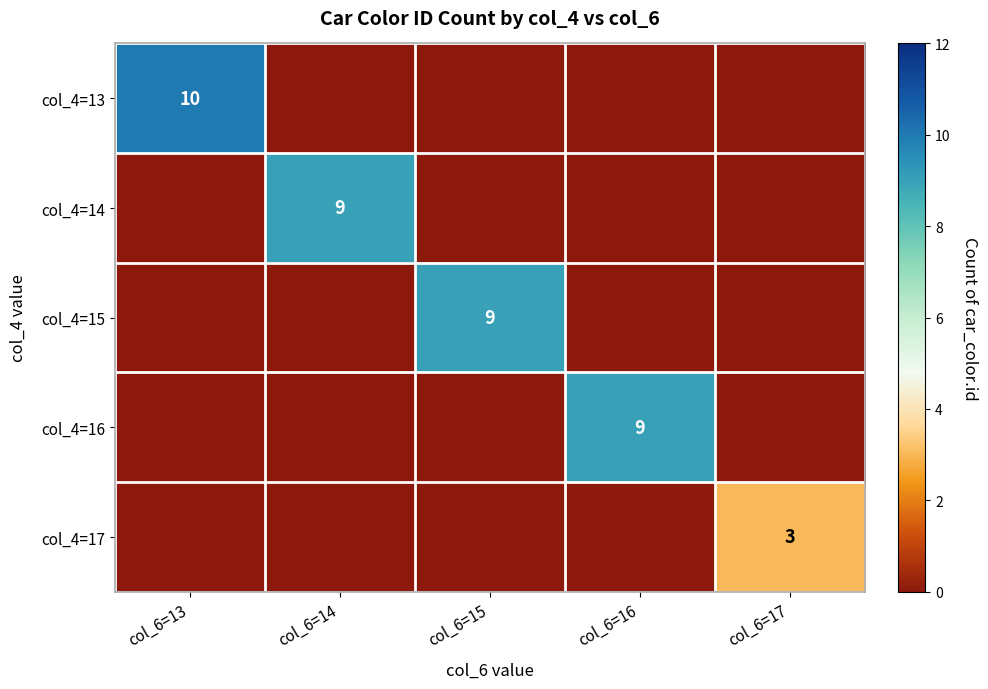

What is the spread (max minus min) of values at col_6=15?

9